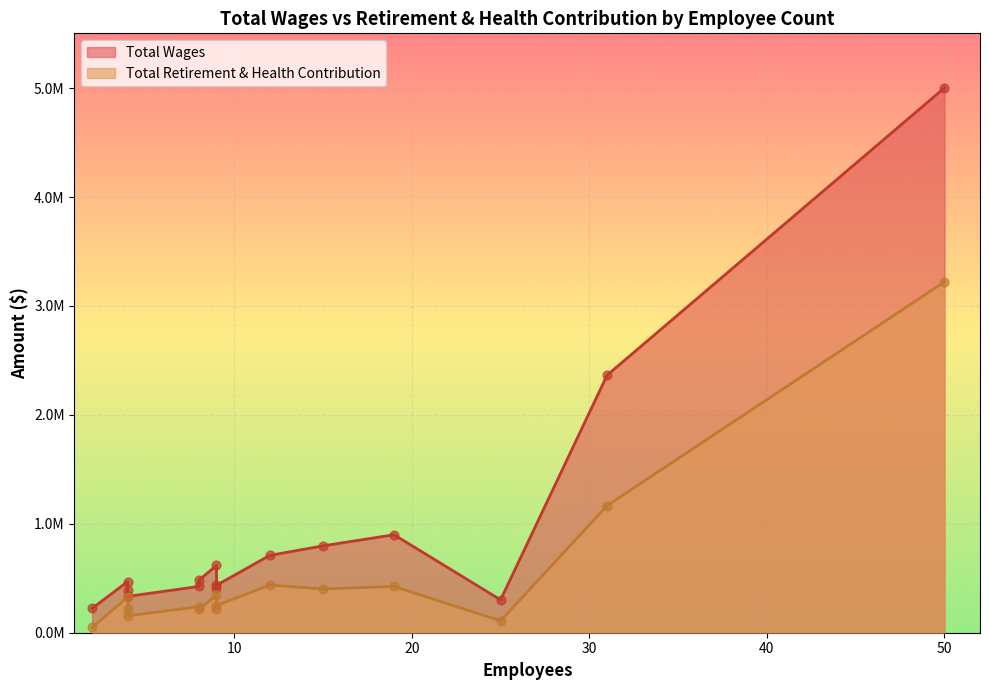

Which series reaches the minimum Y coordinate?

Total Retirement & Health Contribution